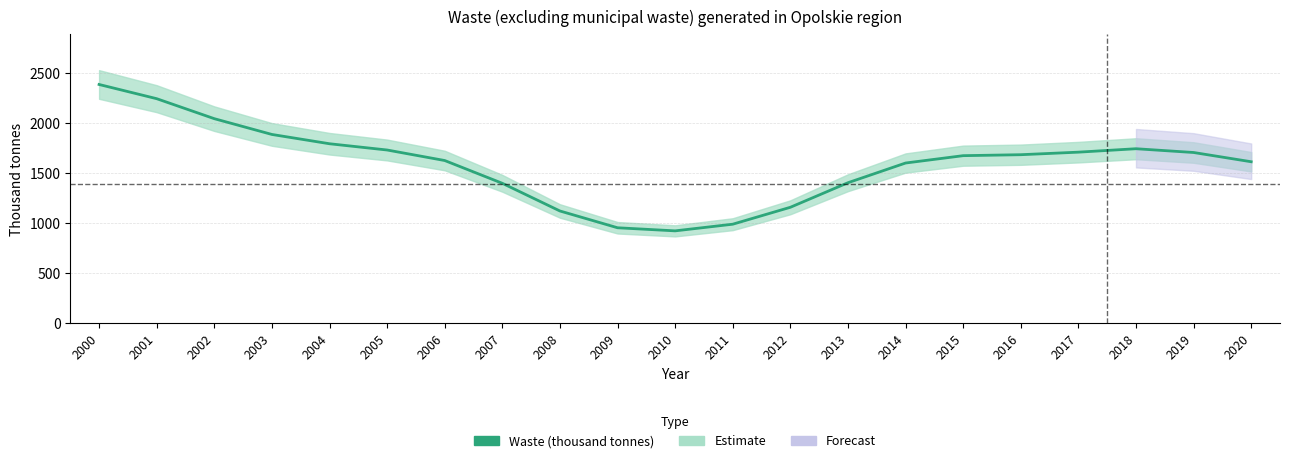

How many series are shown in this chart?

1